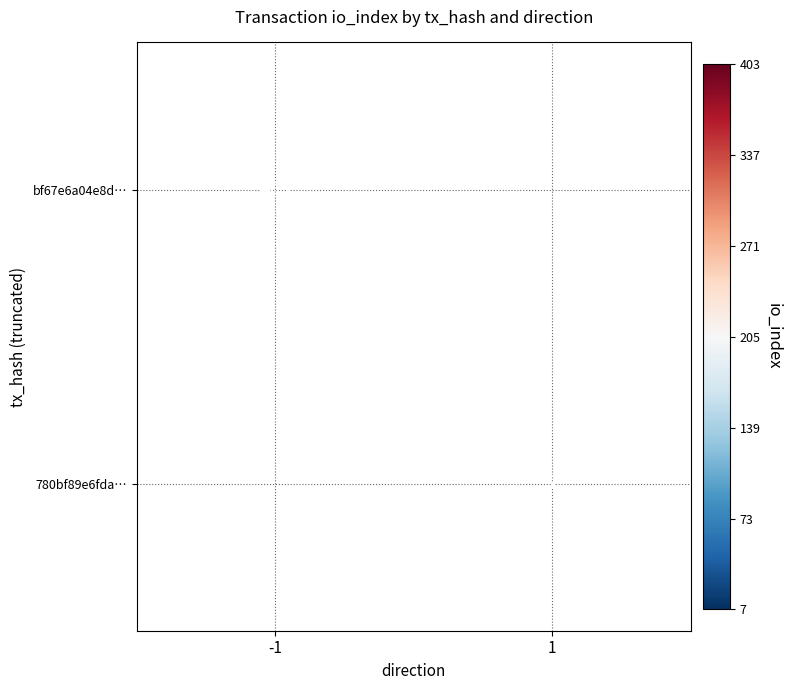

Rank the series by their average value, from highest to lowest.

bf67e6a04e8d…, 780bf89e6fda…